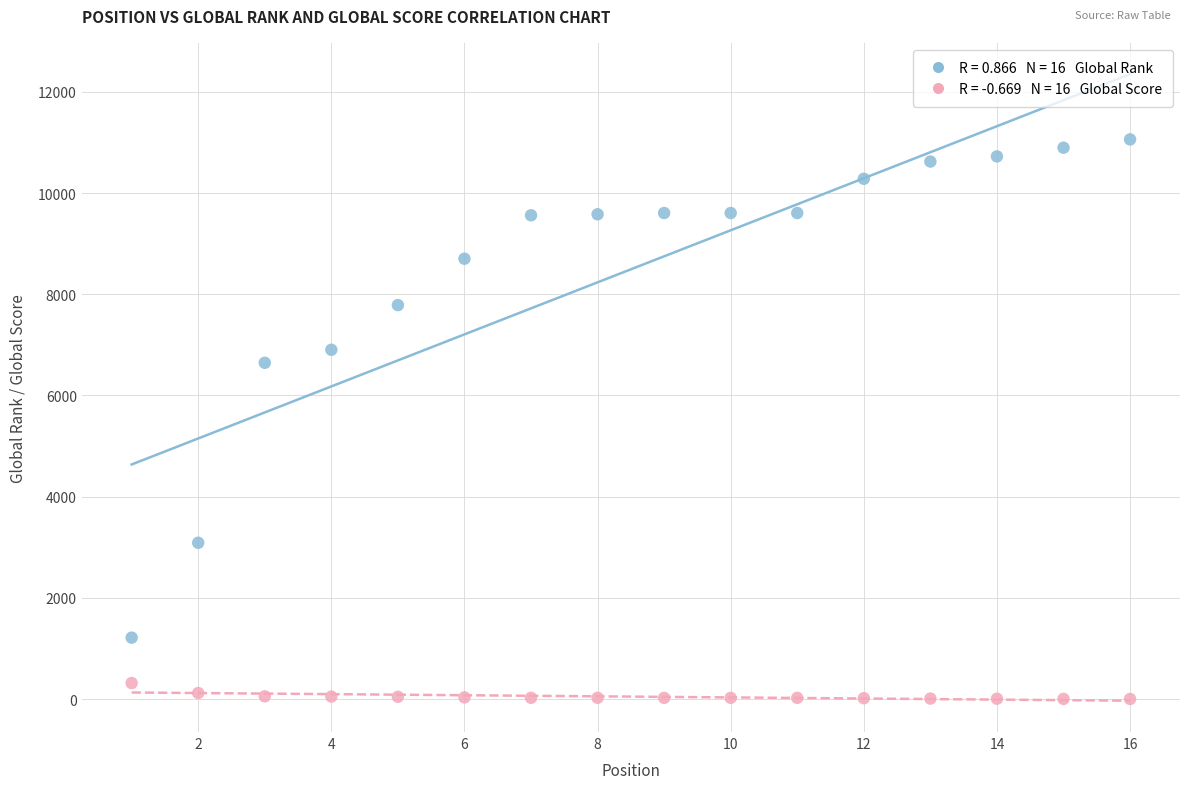

Across all series, what Y value is closest to 5531?

6646